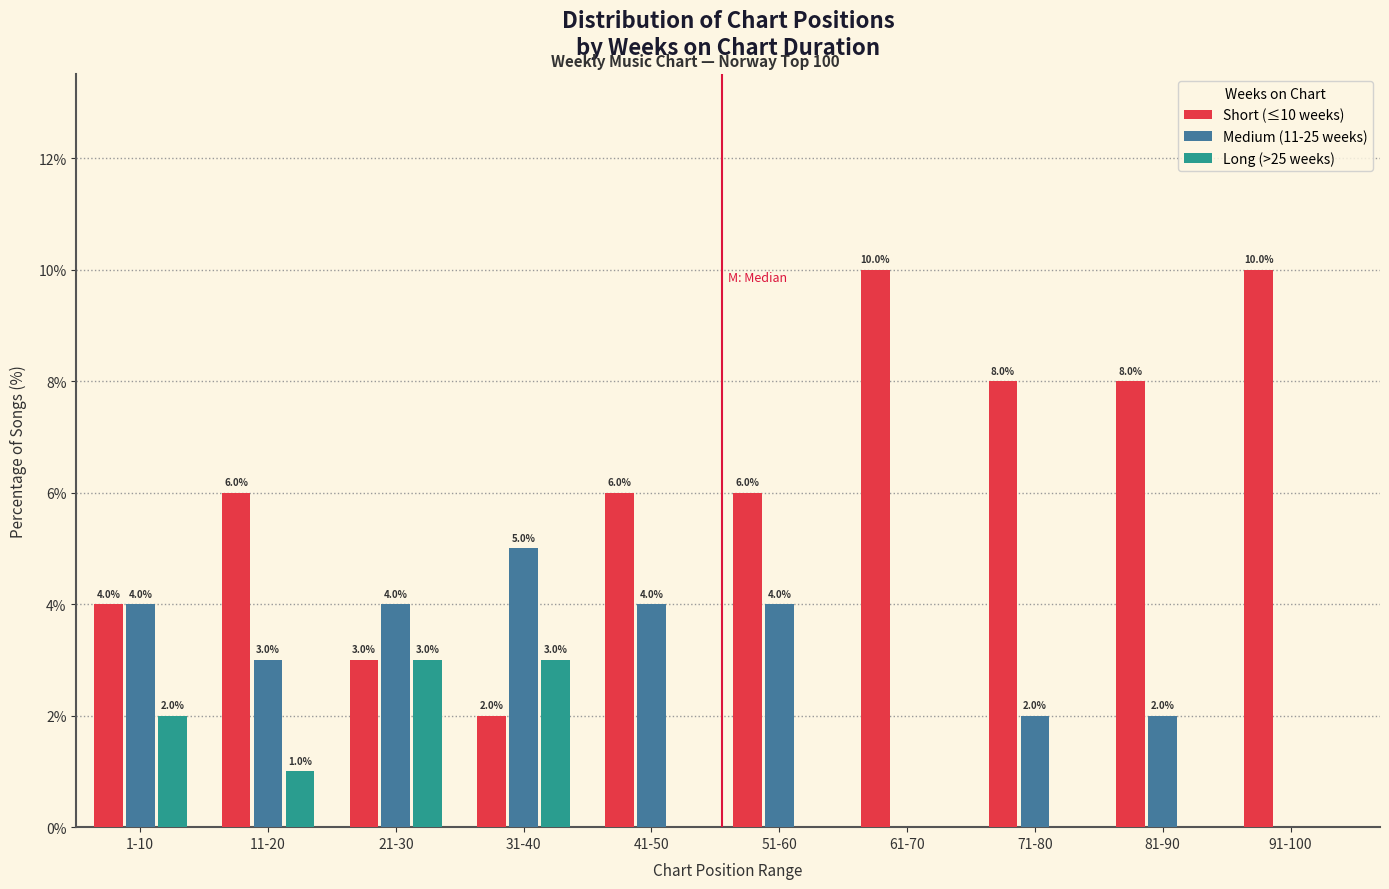

Reading left to right, list all the values displayed in this chart.

Short (≤10 weeks): 1-10=4	11-20=6	21-30=3	31-40=2	41-50=6	51-60=6	61-70=10	71-80=8	81-90=8	91-100=10
Medium (11-25 weeks): 1-10=4	11-20=3	21-30=4	31-40=5	41-50=4	51-60=4	61-70=0	71-80=2	81-90=2	91-100=0
Long (>25 weeks): 1-10=2	11-20=1	21-30=3	31-40=3	41-50=0	51-60=0	61-70=0	71-80=0	81-90=0	91-100=0